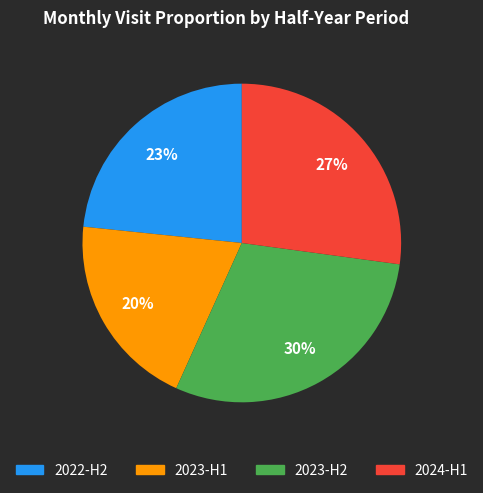

To the nearest percent, what is the difference between the largest and smallest slice percentages?

10%